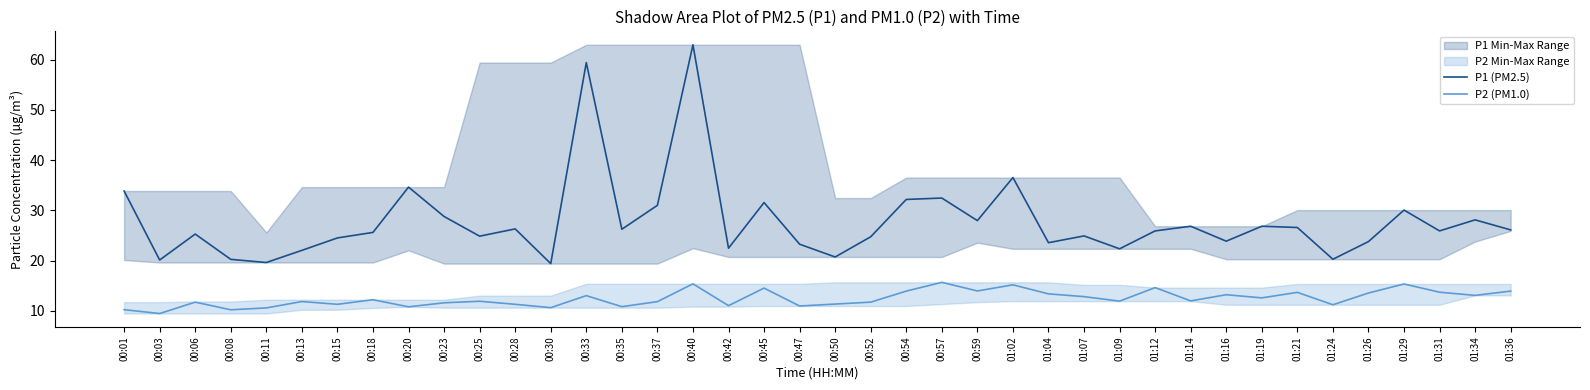

True or false: P2 (PM1.0) and P1 (PM2.5) intersect in this chart.

False